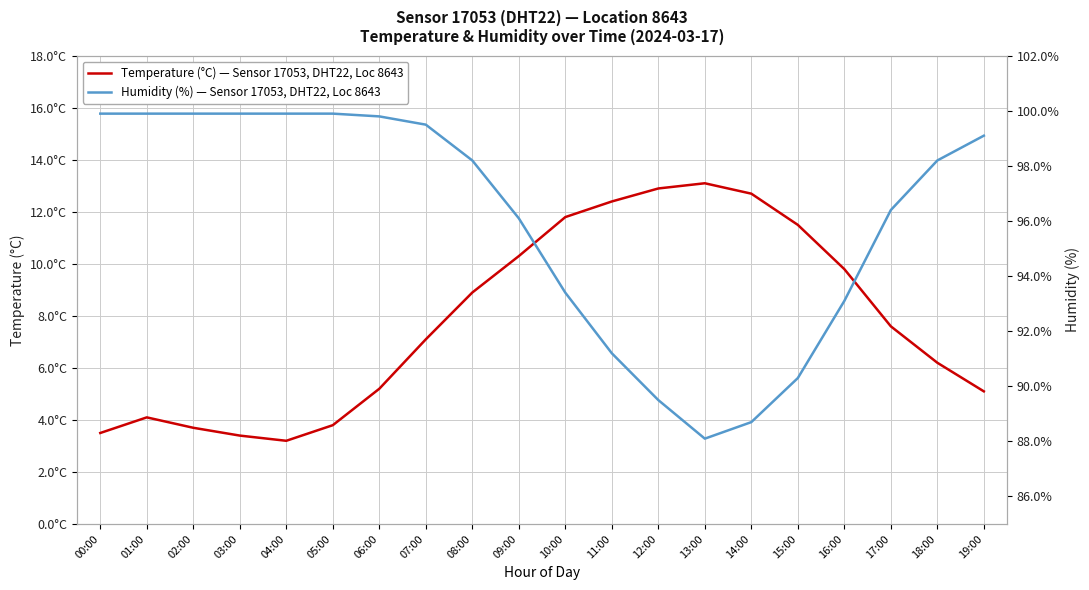

How many lines are shown in the chart?

2